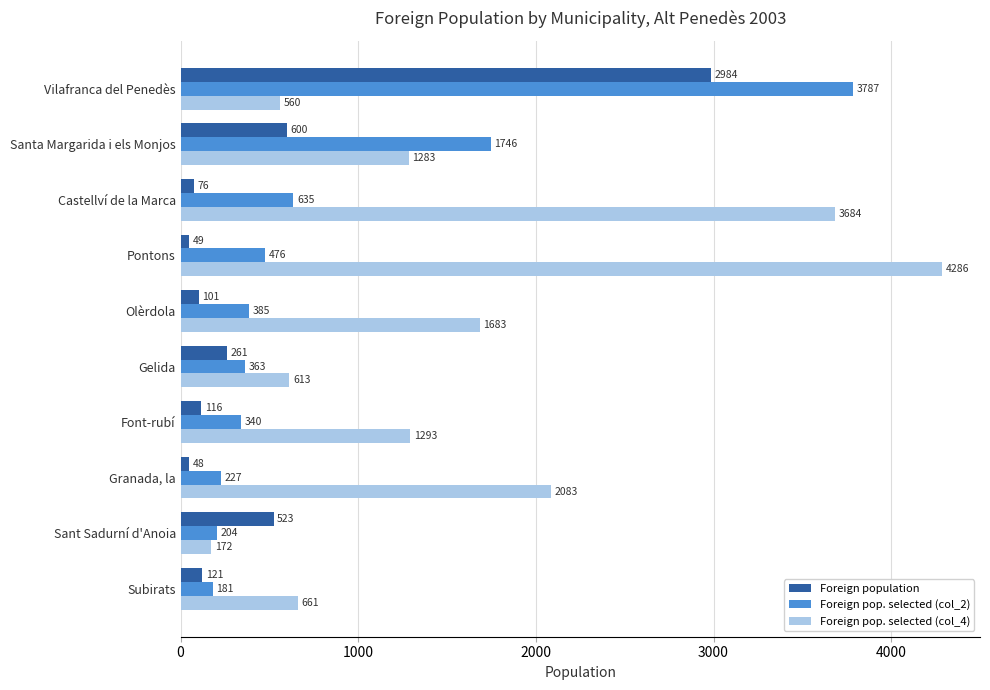

At which label does Foreign population reach its minimum?

Granada, la